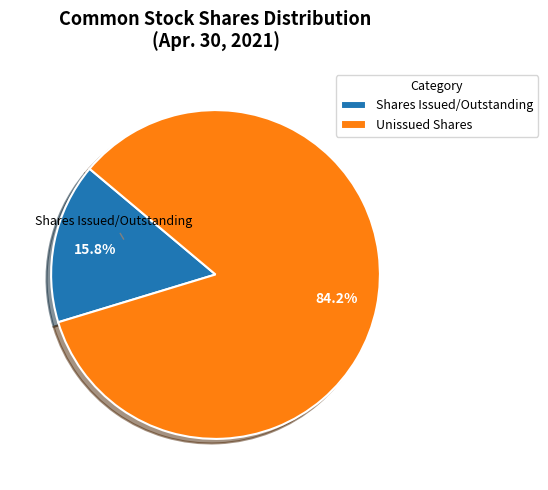

Do Shares Issued/Outstanding and Unissued Shares together represent more than half of the pie?

Yes